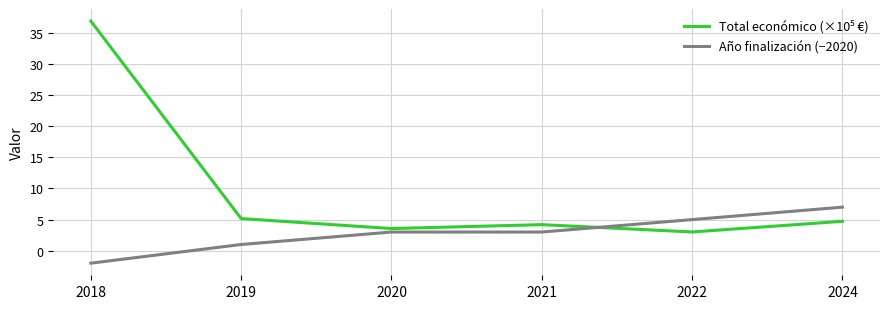

What value does the Año finalización (−2020) series have at 2024?

7.0